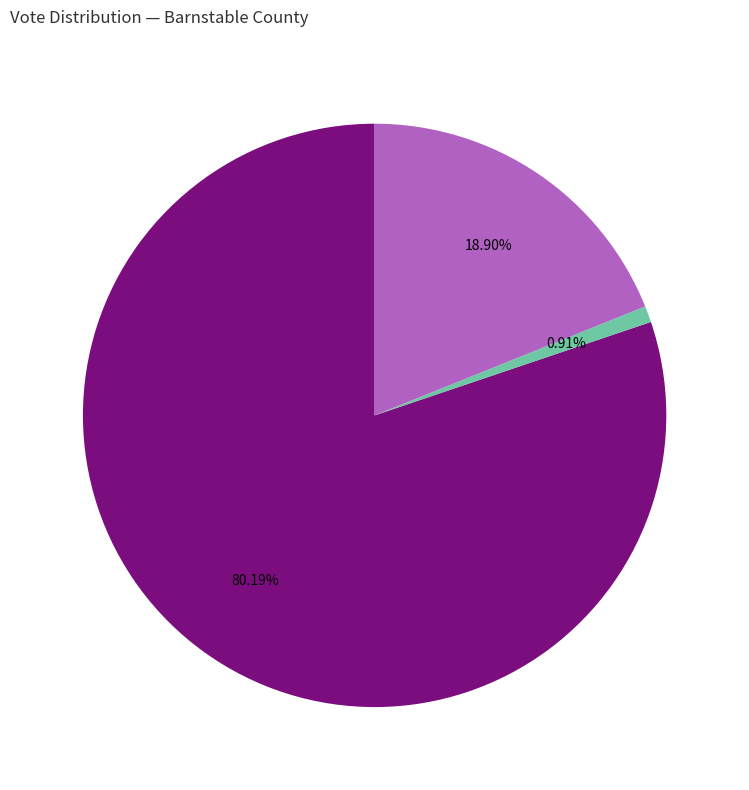

Does any single category account for the majority?

Yes